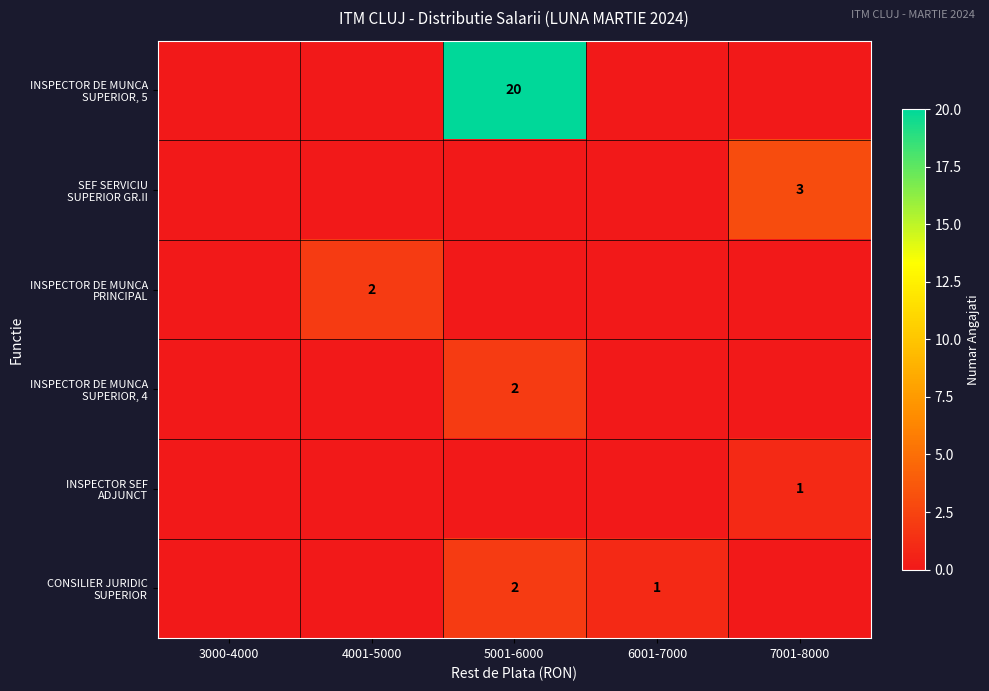

Is the value of CONSILIER JURIDIC SUPERIOR at 3000-4000 greater than the value of INSPECTOR DE MUNCA SUPERIOR, 5 at 7001-8000?

No